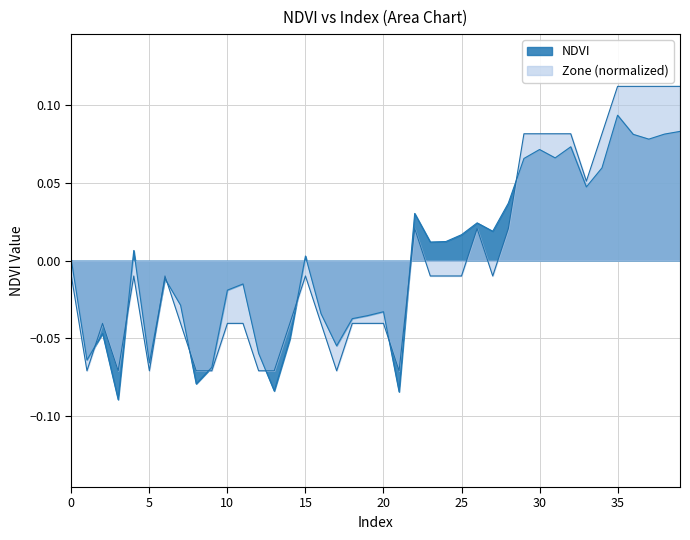

Between 21 and 38, which series saw the biggest shift?

Zone